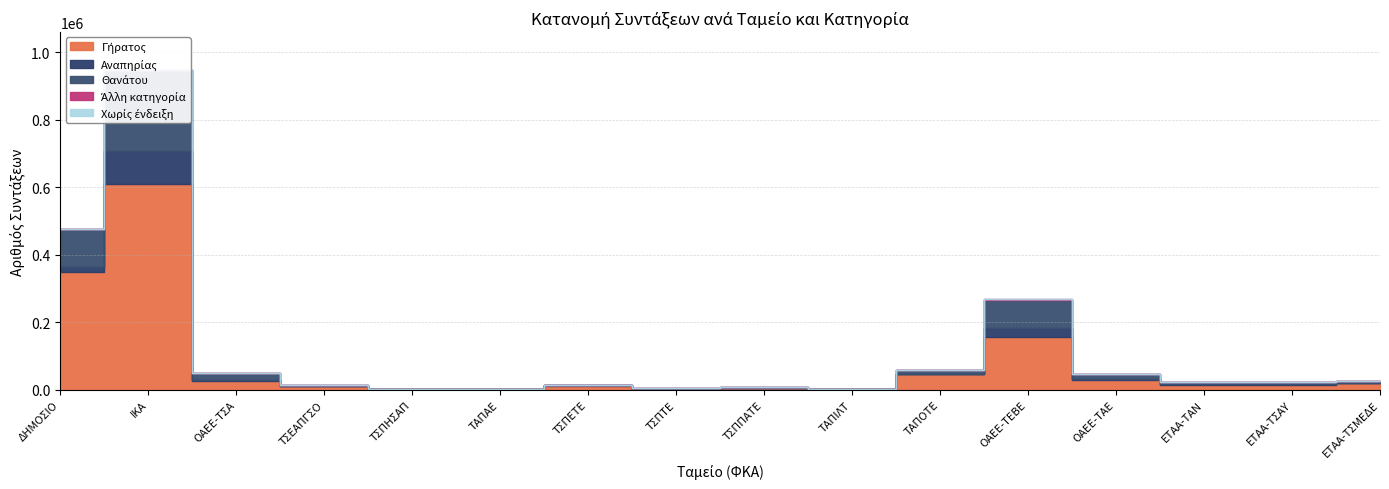

Reading left to right, what are all the values shown in this chart?

Γήρατος: 348163	609208	25173	10022	1306	1393	12491	3465	5816	2435	45560	157259	27741	14875	15594	19360
Αναπηρίας: 16058	99393	3690	811	162	51	343	156	168	122	1427	25446	2878	759	491	1202
Θανάτου: 111712	237926	20899	2456	645	169	2529	1246	1971	476	10218	82695	15561	6760	8317	6756
Άλλη κατηγορία: 0	0	0	0	0	0	0	0	61	0	383	2544	395	0	0	0
Χωρίς ένδειξη: 0	0	0	0	0	0	0	0	0	0	0	0	0	0	0	0